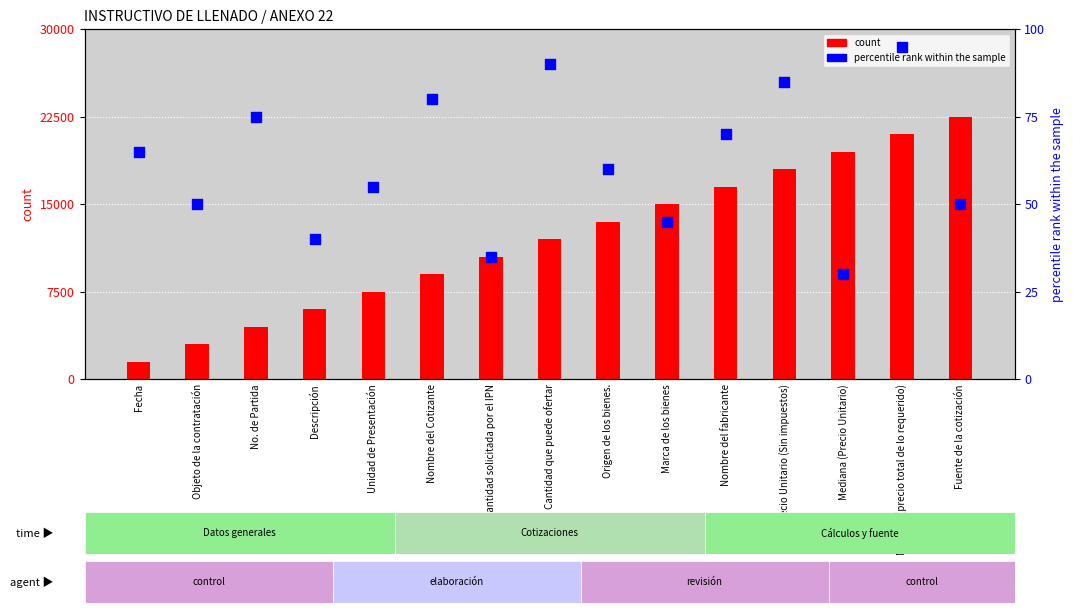

What are all the series names shown in the legend?

count, percentile rank within the sample